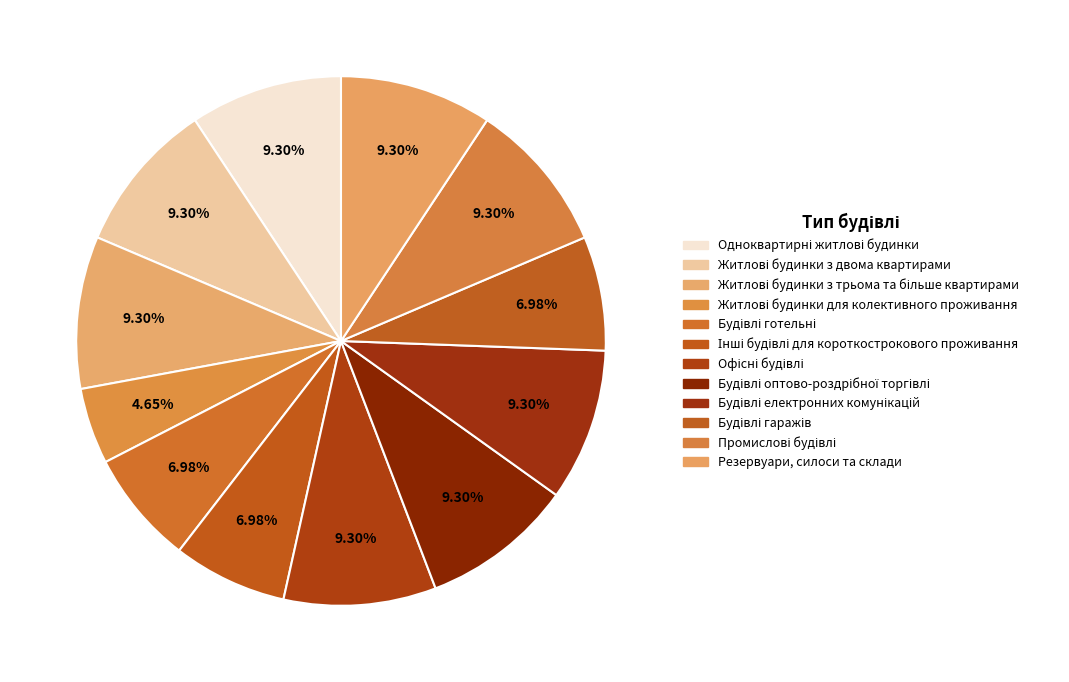

How many slices are in this pie chart?

12